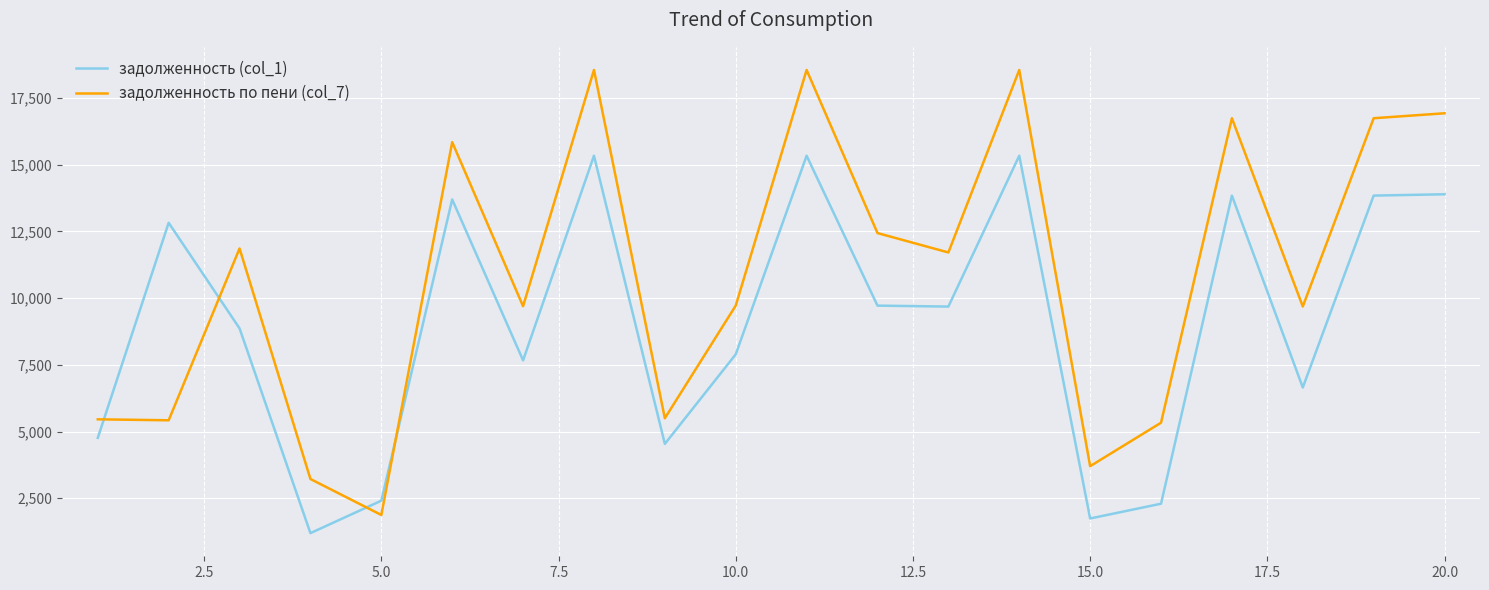

Rank the series by their maximum value, from highest to lowest.

задолженность по пени (col_7), задолженность (col_1)